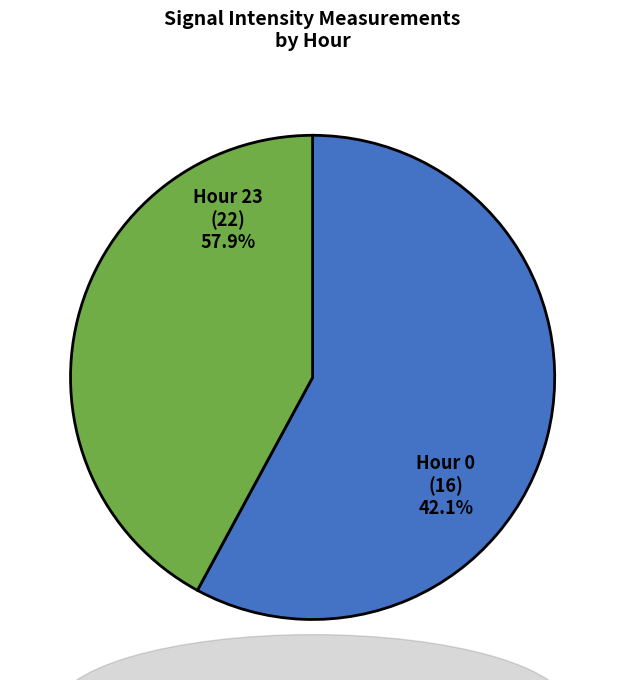

Which slice represents more than half of the pie?

Hour 23